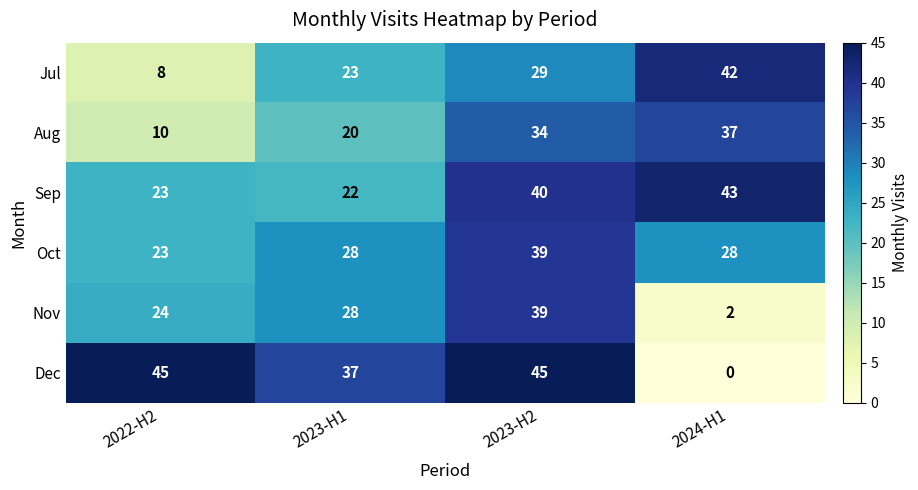

At which category does the chart reach its minimum across all series?

2024-H1